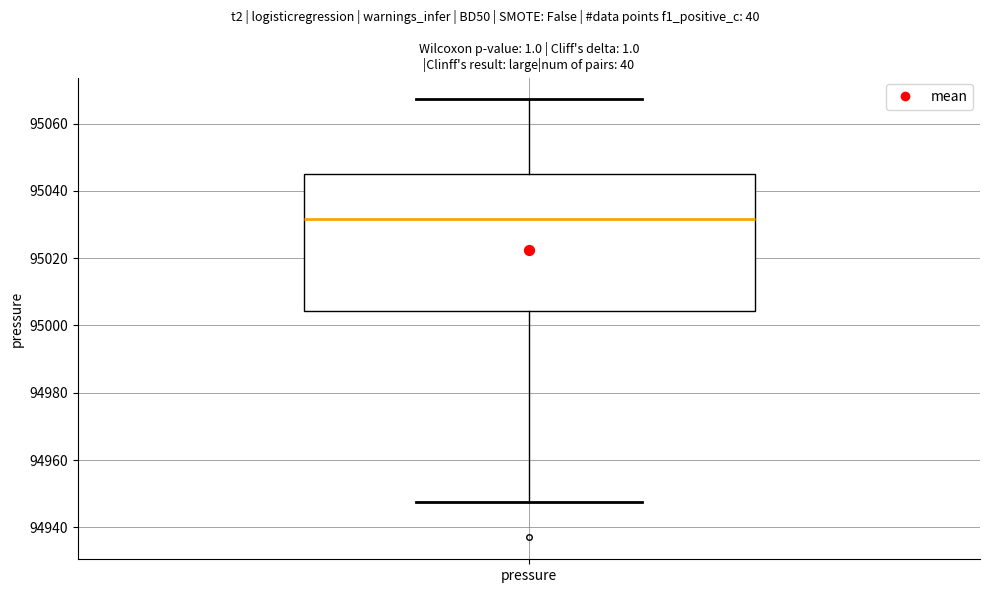

Read this box plot against the y-axis: the position of the median line, the range covered by the box, and the ends of both whiskers. The values are not printed on the chart, so give them approximately, as read against the axis.

median 95032, box 95004 to 95046, whiskers 94948 to 95068